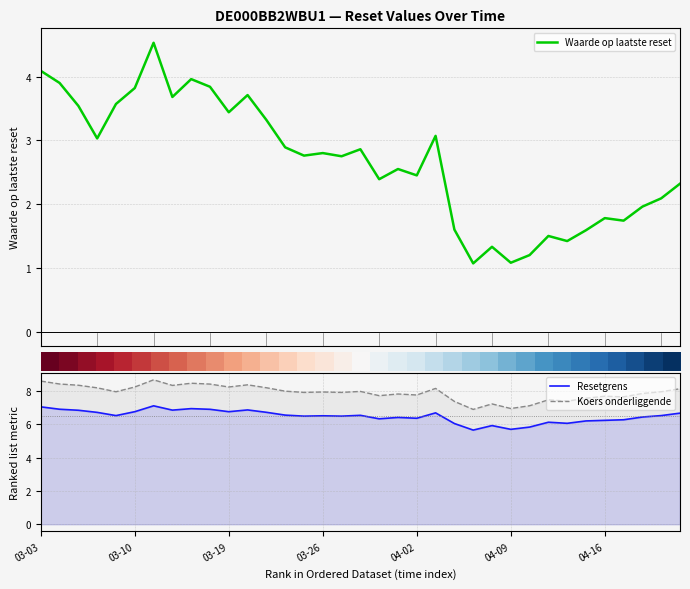

How many data points in Waarde op laatste reset are less than 2?

11